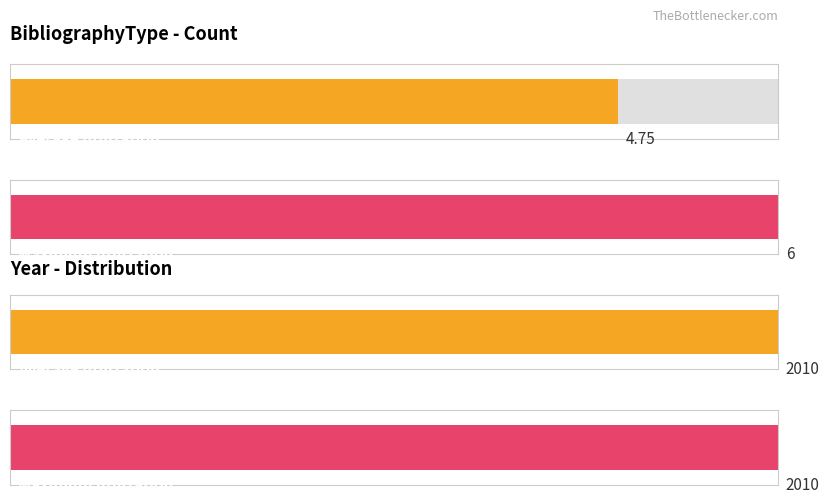

List the series in order of their overall mean, lowest first.

BibliographyType, Year